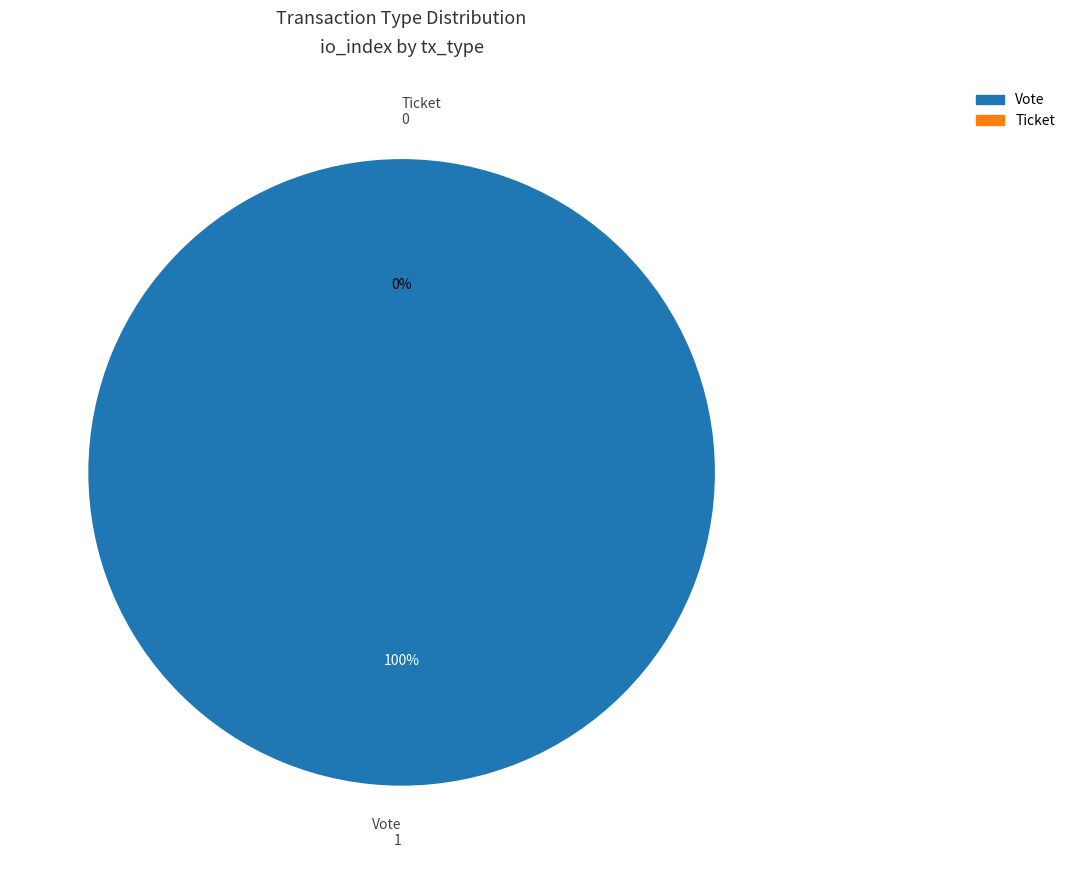

What is the largest slice in the pie chart?

Vote